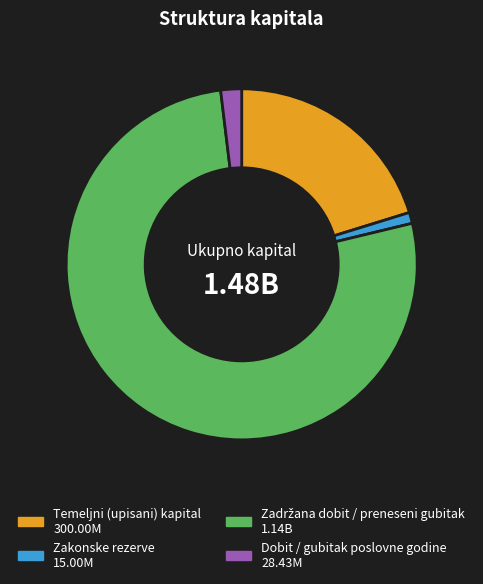

What is the smallest slice in the pie chart?

Zakonske rezerve